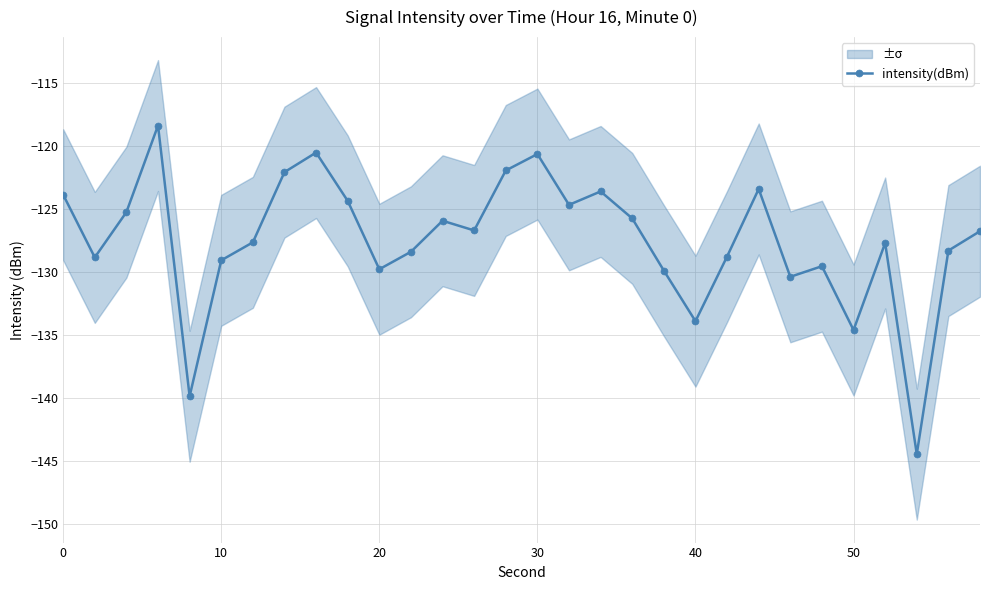

What is the minimum value shown in the chart?

-144.4